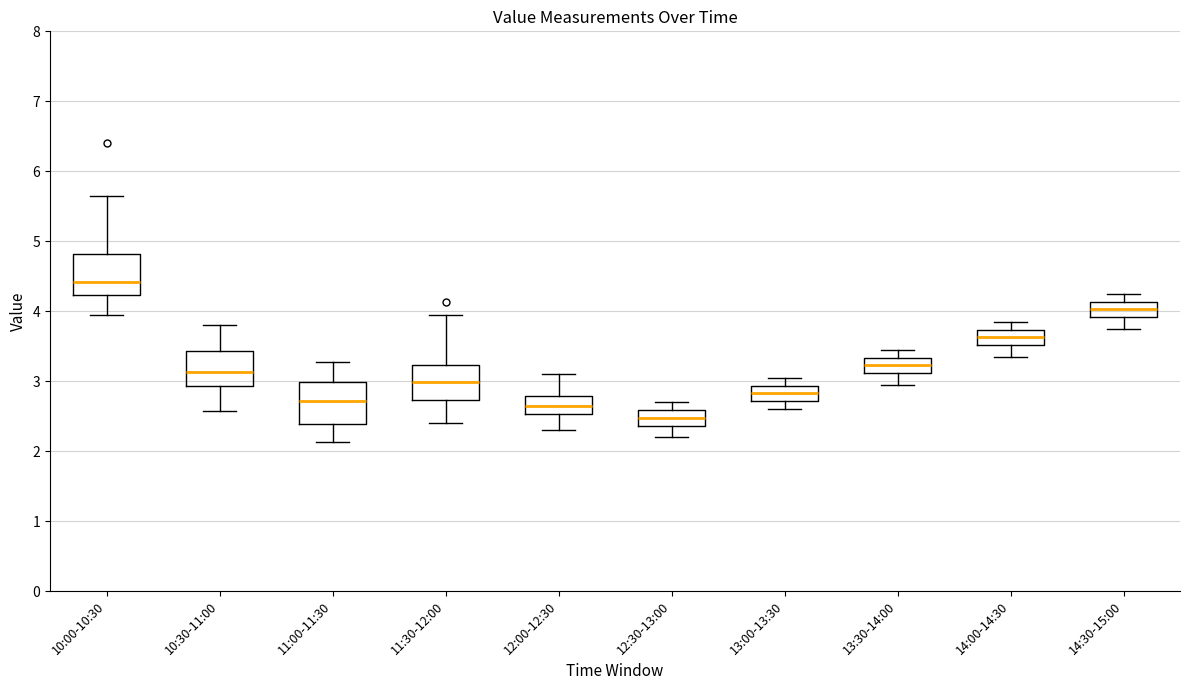

Where does the upper whisker of the box for 11:00-11:30 end on the y-axis? The values are not printed on the chart, so give them approximately, as read against the axis.

3.3